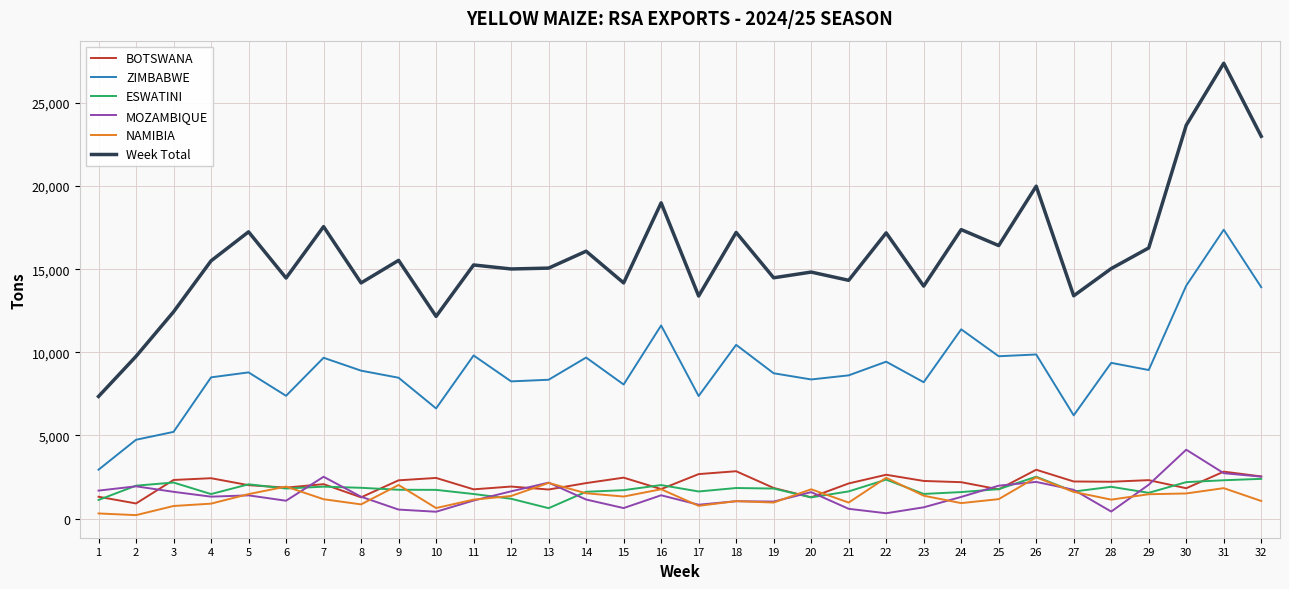

The value of Week Total at 25 is 16419. True or false?

True